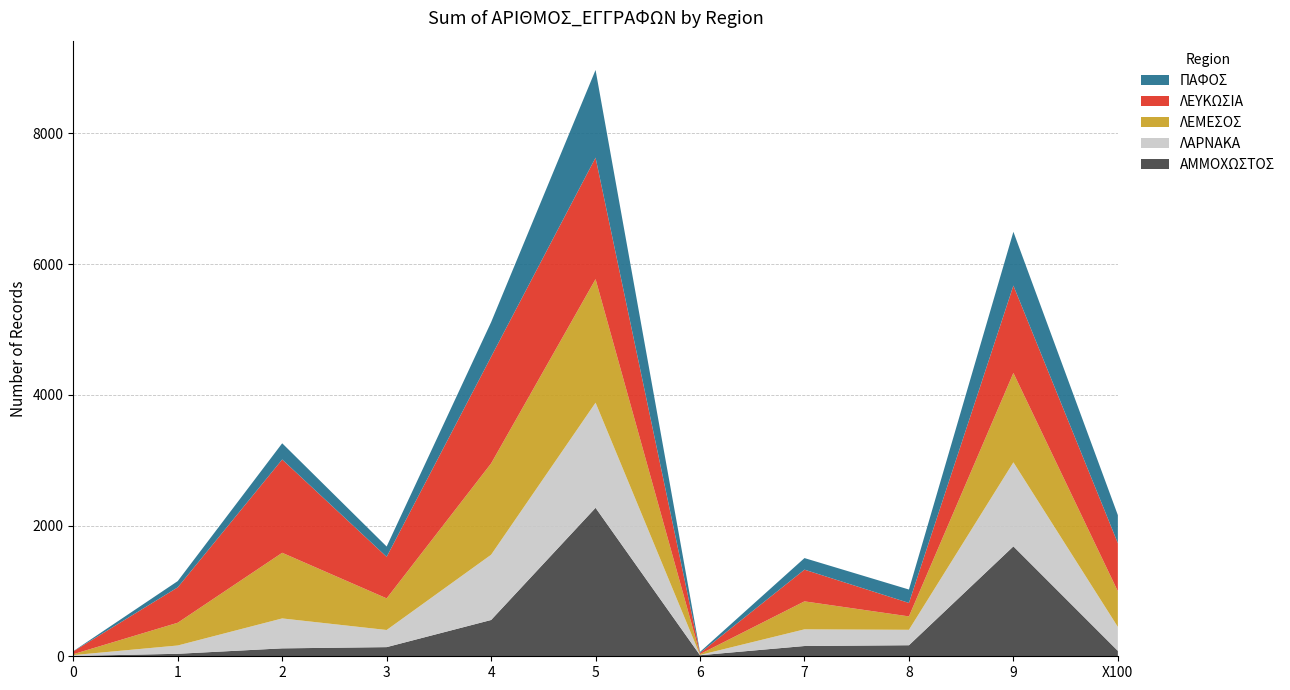

Reading left to right, transcribe all the data shown in this chart.

ΑΜΜΟΧΩΣΤΟΣ: 0=5	1=38	2=121	3=140	4=555	5=2271	6=16	7=157	8=169	9=1681	X100=83
ΛΑΡΝΑΚΑ: 0=13	1=127	2=458	3=262	4=998	5=1608	6=4	7=255	8=236	9=1286	X100=366
ΛΕΜΕΣΟΣ: 0=14	1=348	2=1004	3=484	4=1397	5=1890	6=13	7=428	8=205	9=1367	X100=545
ΛΕΥΚΩΣΙΑ: 0=43	1=541	2=1427	3=635	4=1631	5=1858	6=17	7=485	8=206	9=1336	X100=736
ΠΑΦΟΣ: 0=3	1=96	2=248	3=158	4=529	5=1341	6=17	7=177	8=205	9=823	X100=429